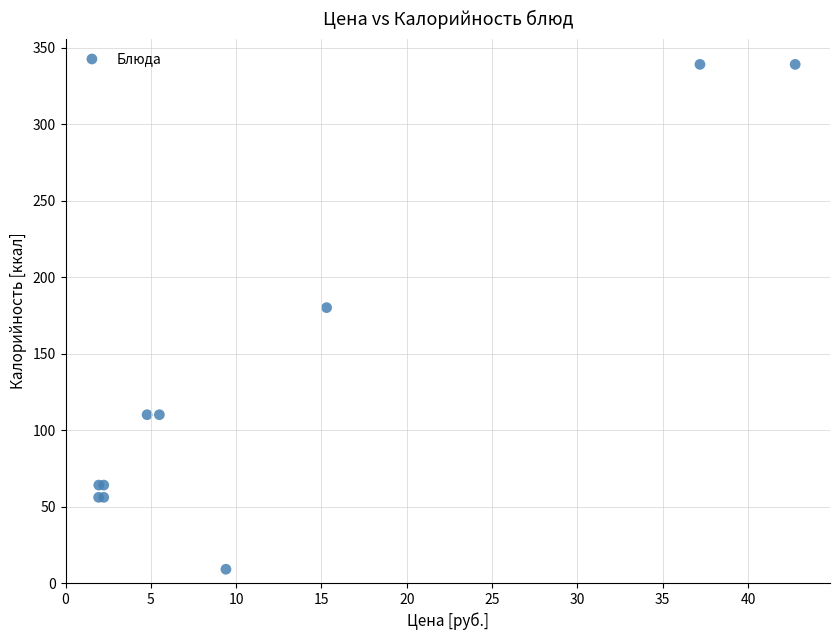

What Y value in the scatter plot is closest to 174?

180